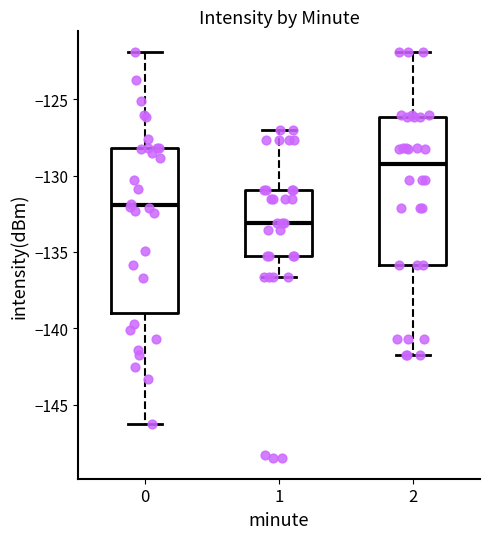

Which box has the lowest median line?

1